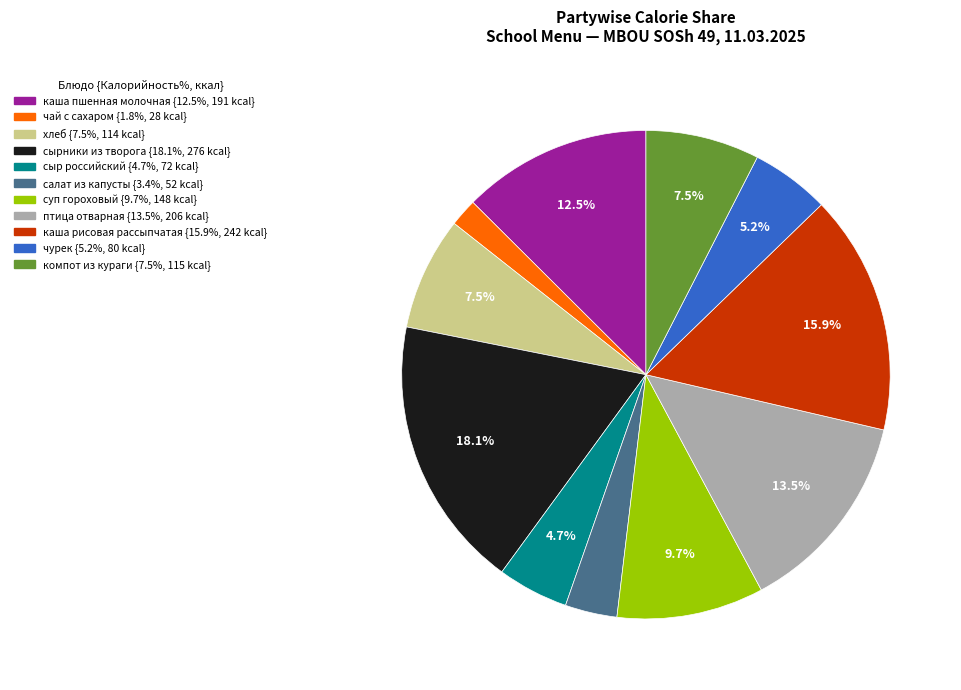

Do хлеб and сыр российский together represent more than half of the pie?

No